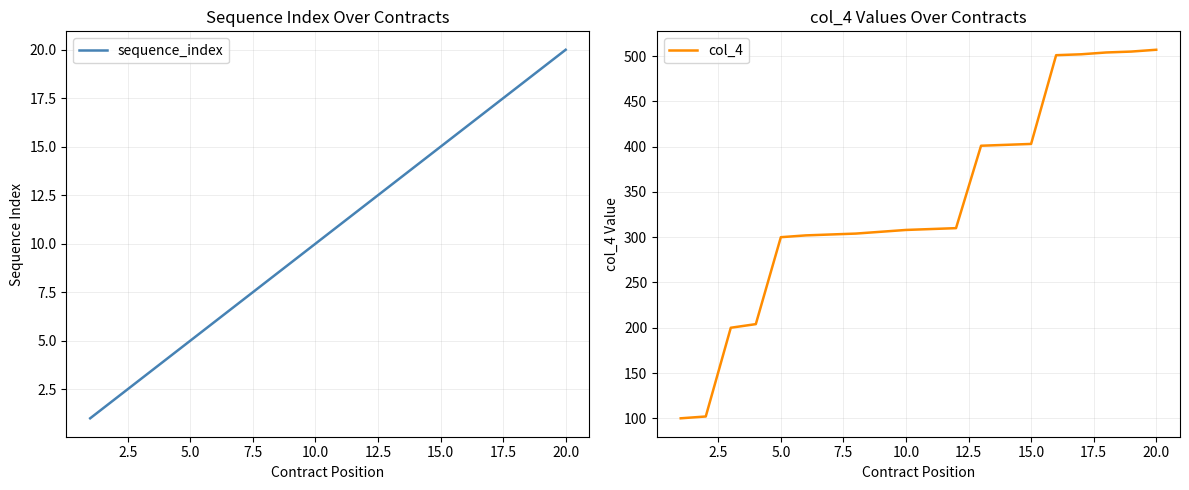

At how many categories does at least one series exceed 63?

20